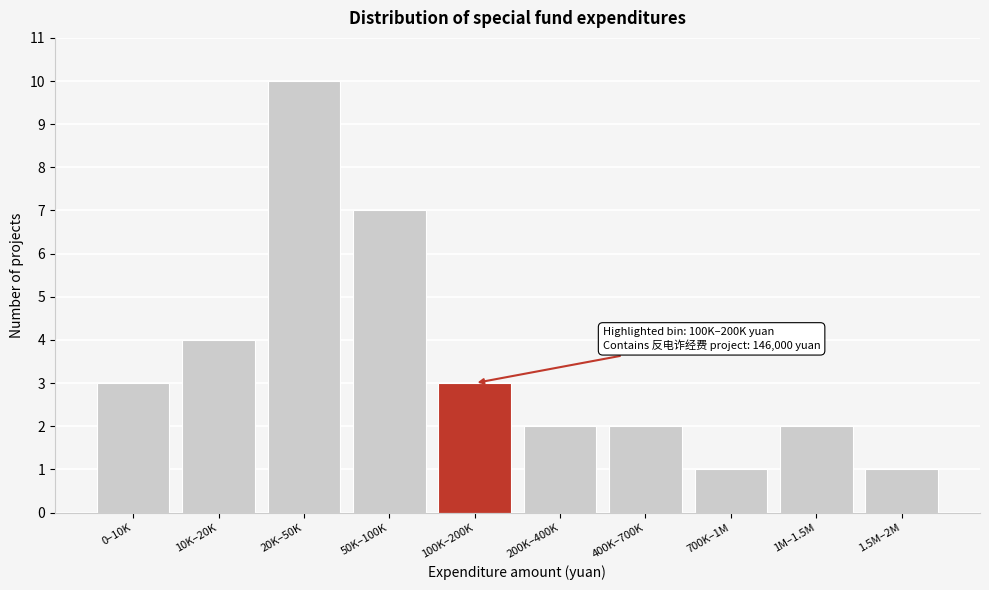

Reading left to right, extract all data points from this chart.

0–10K=3	10K–20K=4	20K–50K=10	50K–100K=7	100K–200K=3	200K–400K=2	400K–700K=2	700K–1M=1	1M–1.5M=2	1.5M–2M=1